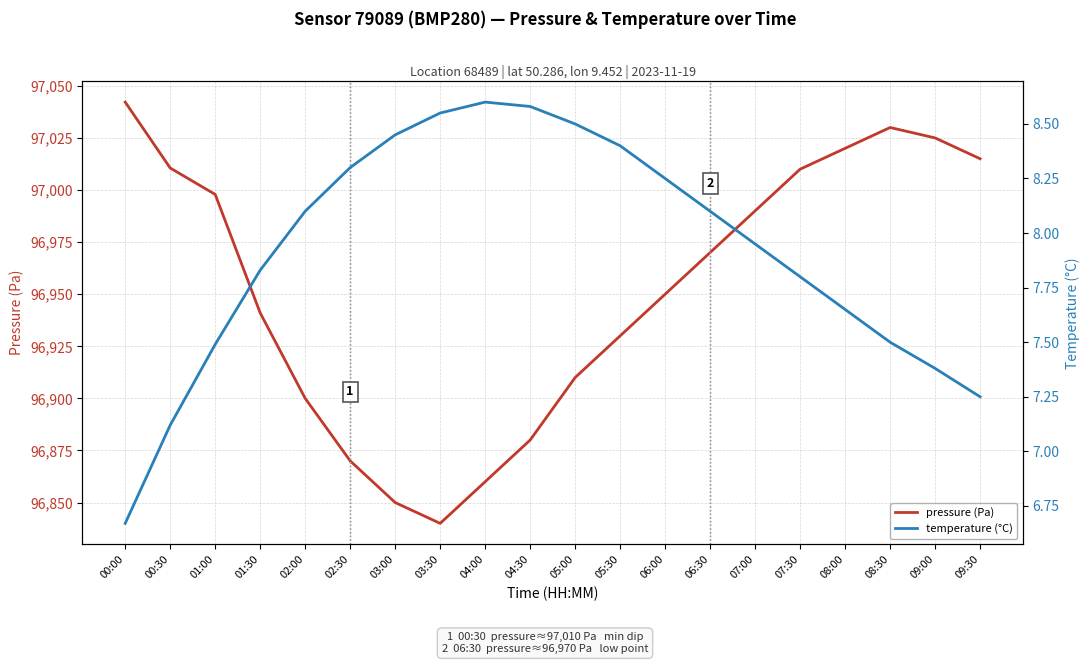

At which label does pressure (Pa) reach its peak?

00:00